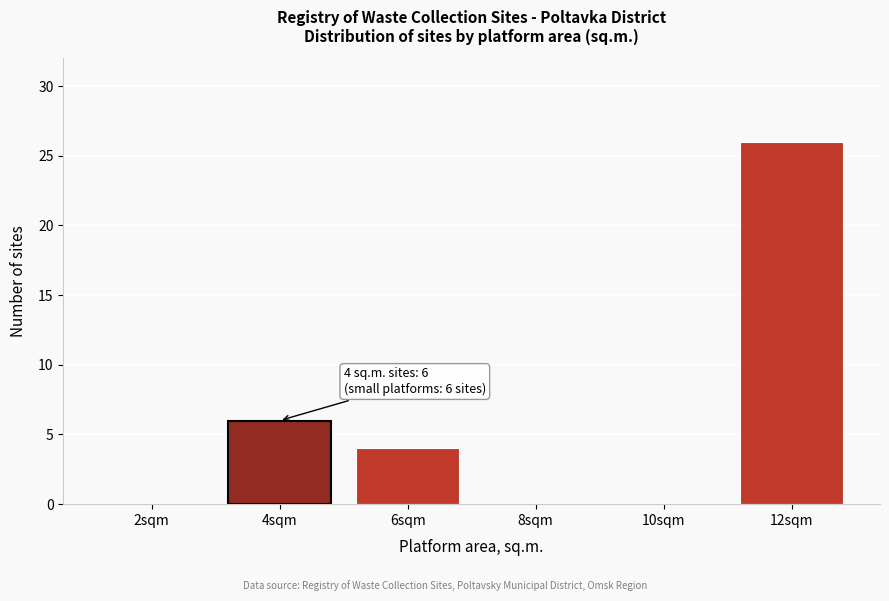

Reading right to left, what are all the values shown in this chart?

12sqm=26	10sqm=0	8sqm=0	6sqm=4	4sqm=6	2sqm=0